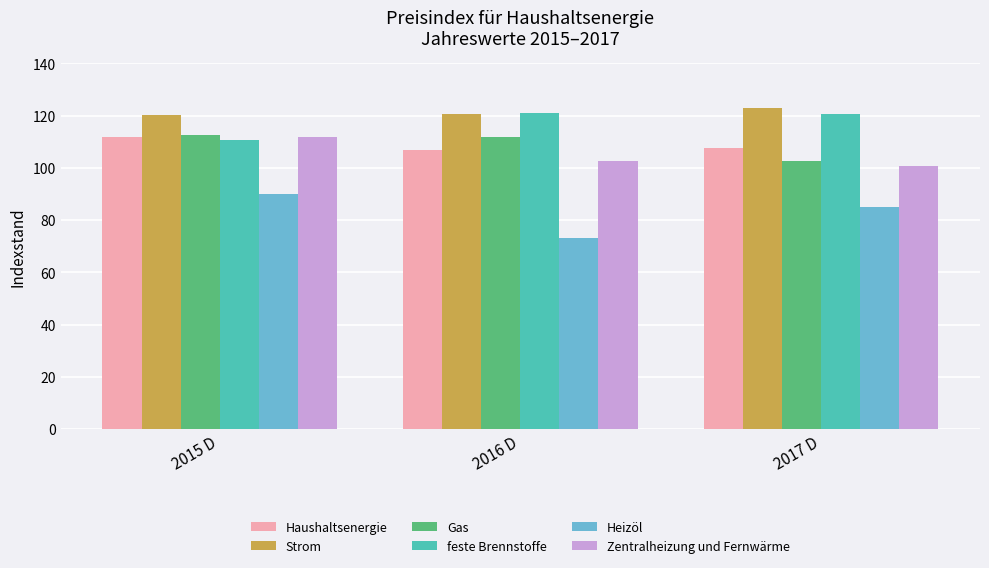

Which category has the lowest value across all series?

2016 D